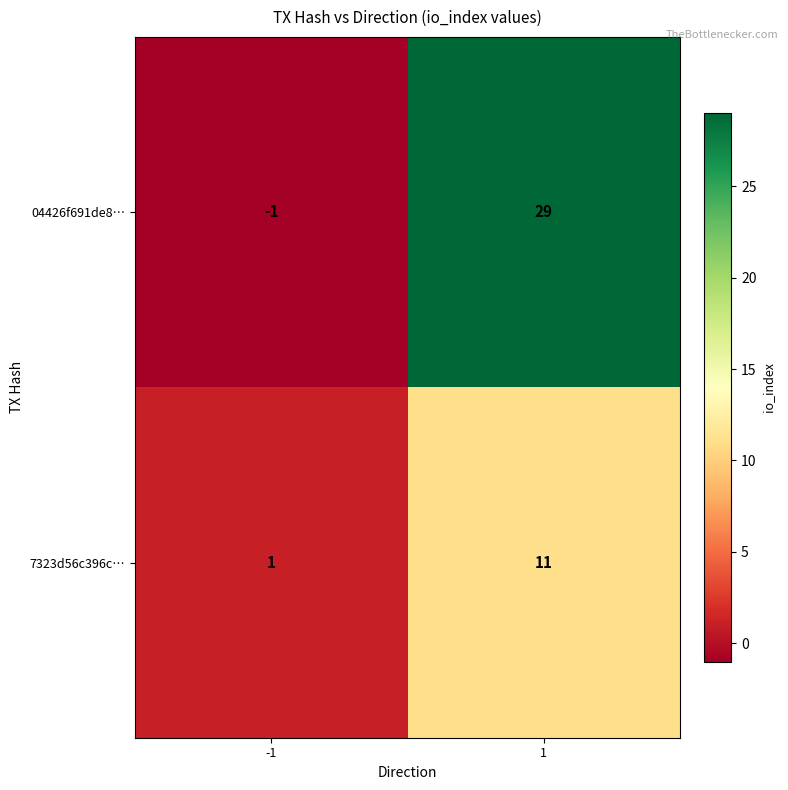

What is the sum of the 04426f691de8… values at 1 and -1?

28